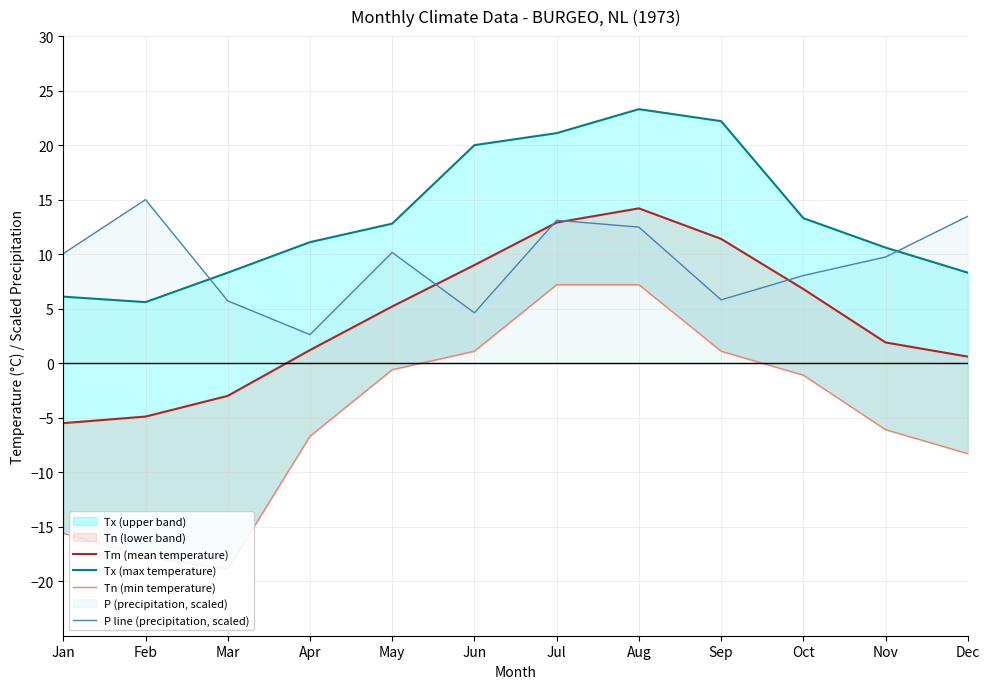

What is the value of the Tn (min temperature) point at the 10th from the left?

-1.1